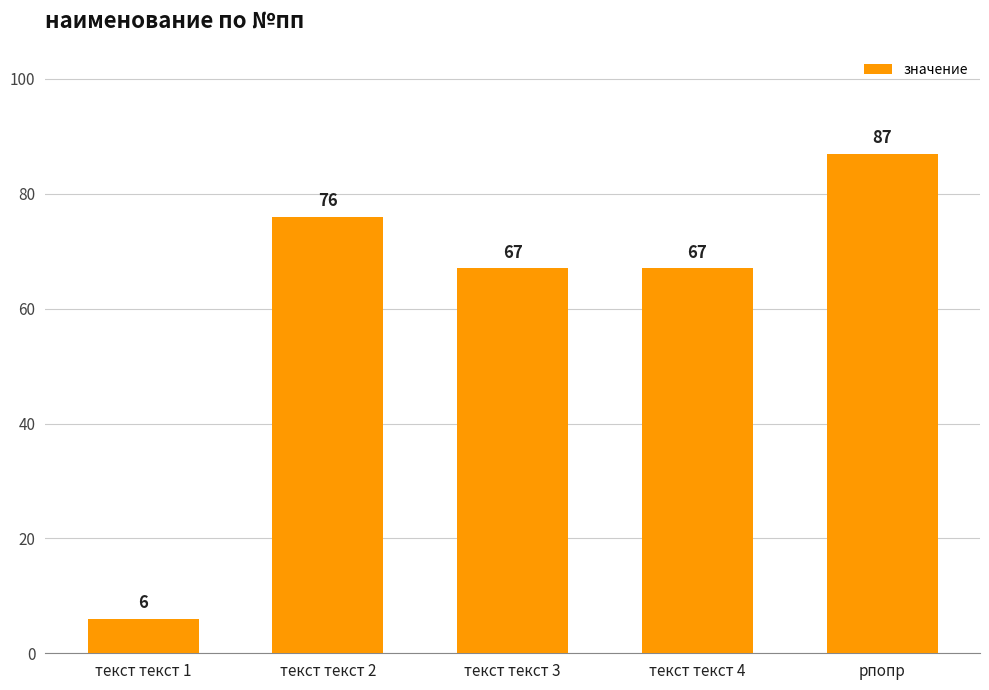

Reading left to right, list all the values displayed in this chart.

6	76	67	67	87